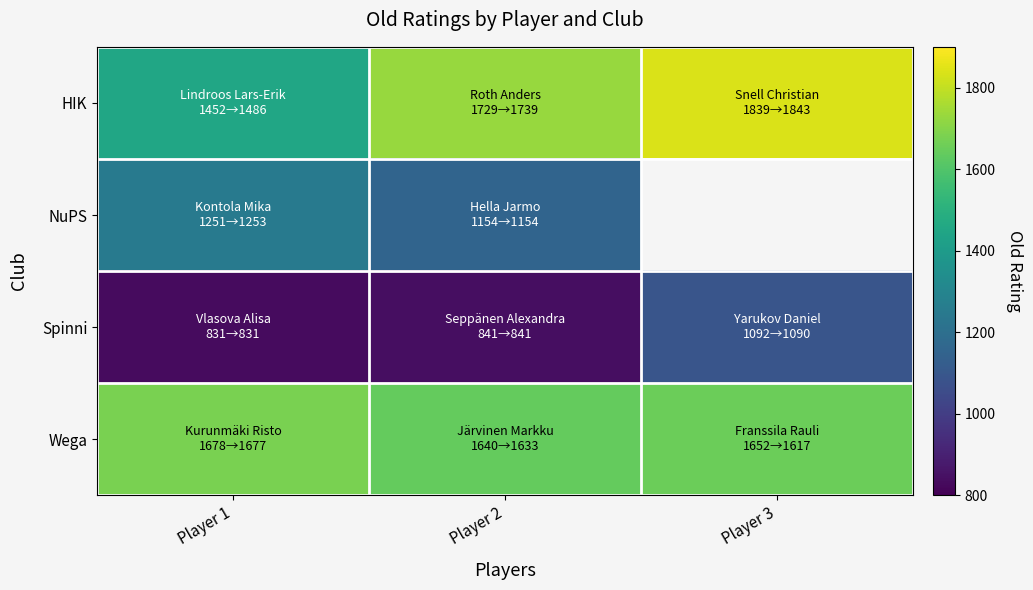

How many categories are shown in the chart?

3